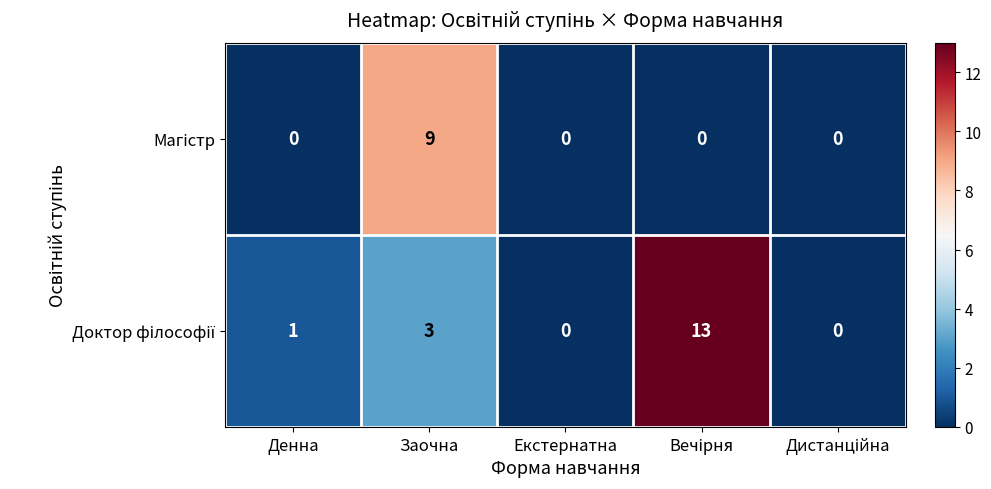

Count the number of categories in the chart.

5